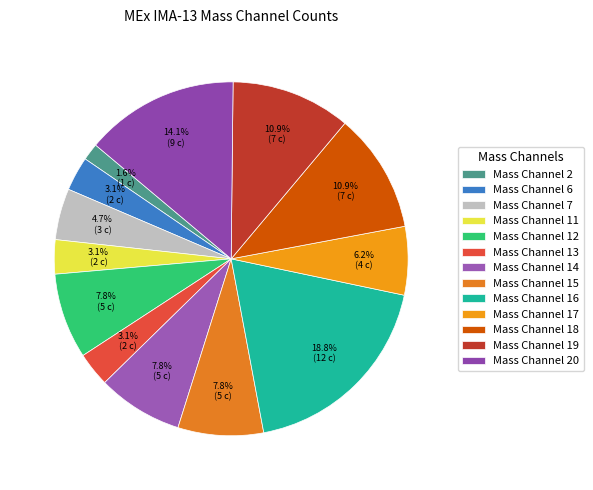

How many segments does this pie chart have?

13